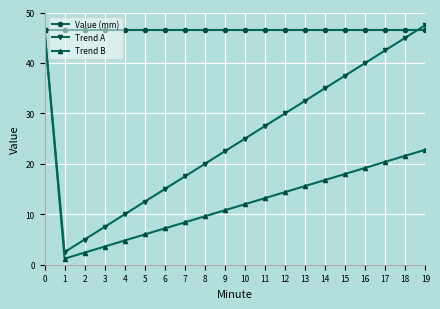

The Trend B series shows 6.0 at 5. True or false?

True